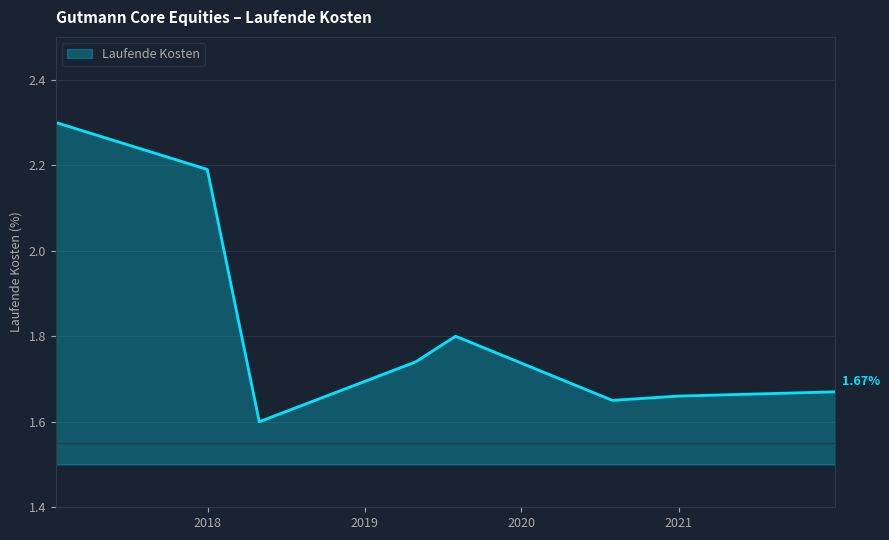

True or false: there are more than 0 points higher than both neighbors.

True